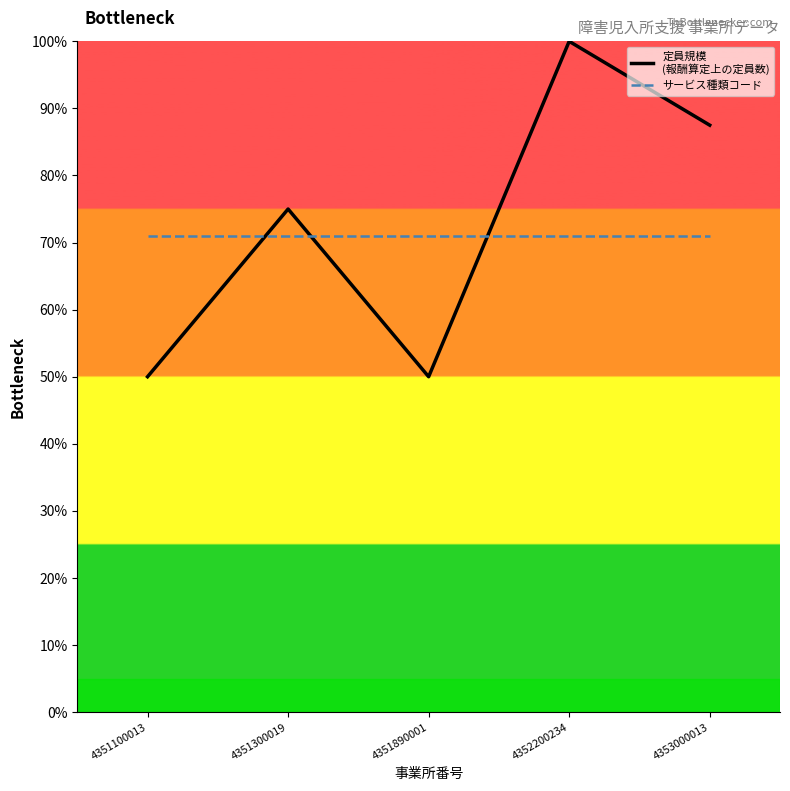

At which category is the sum across all series the highest?

4352200234